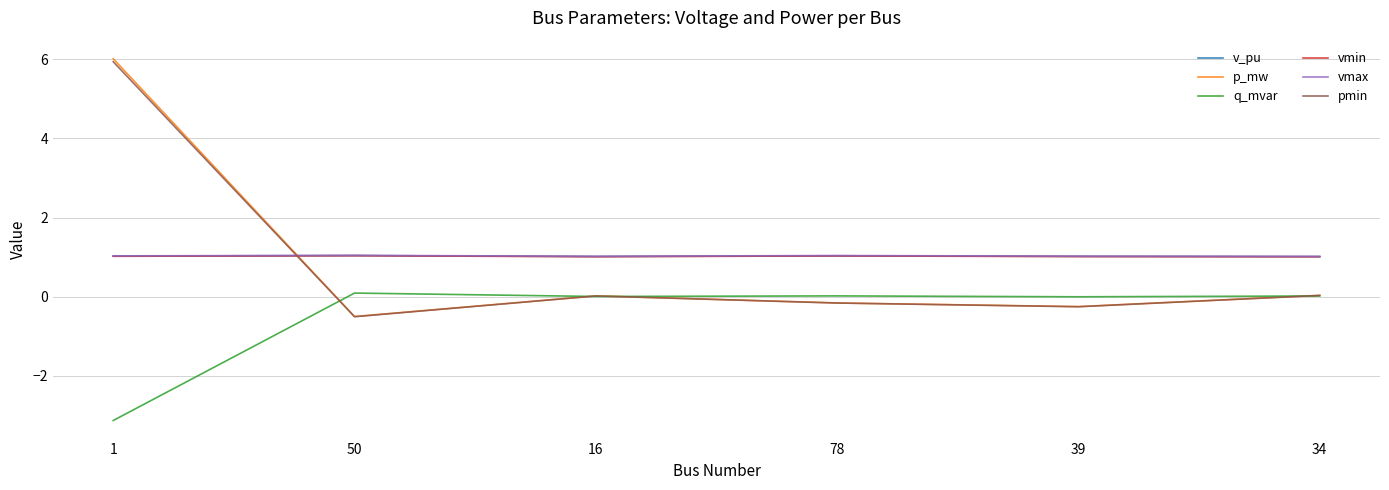

What value does the vmin series have at 34?

1.0